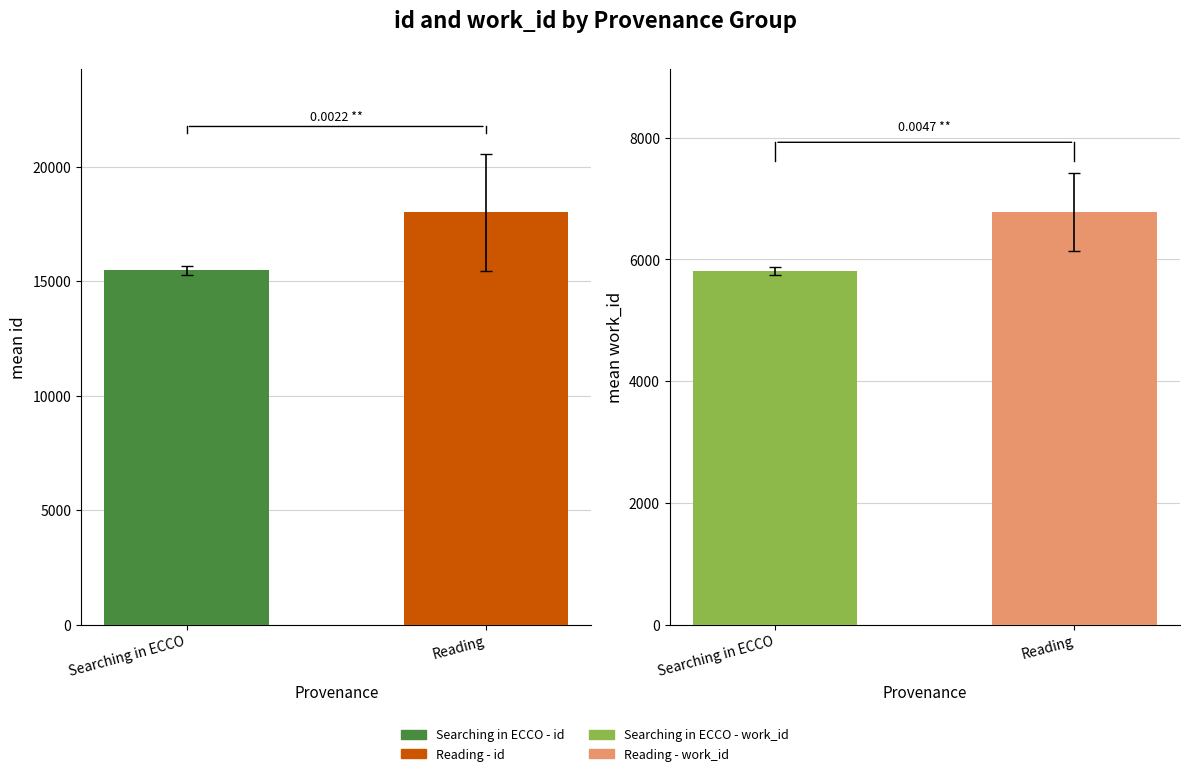

How many data points in work_id are above 6783?

1